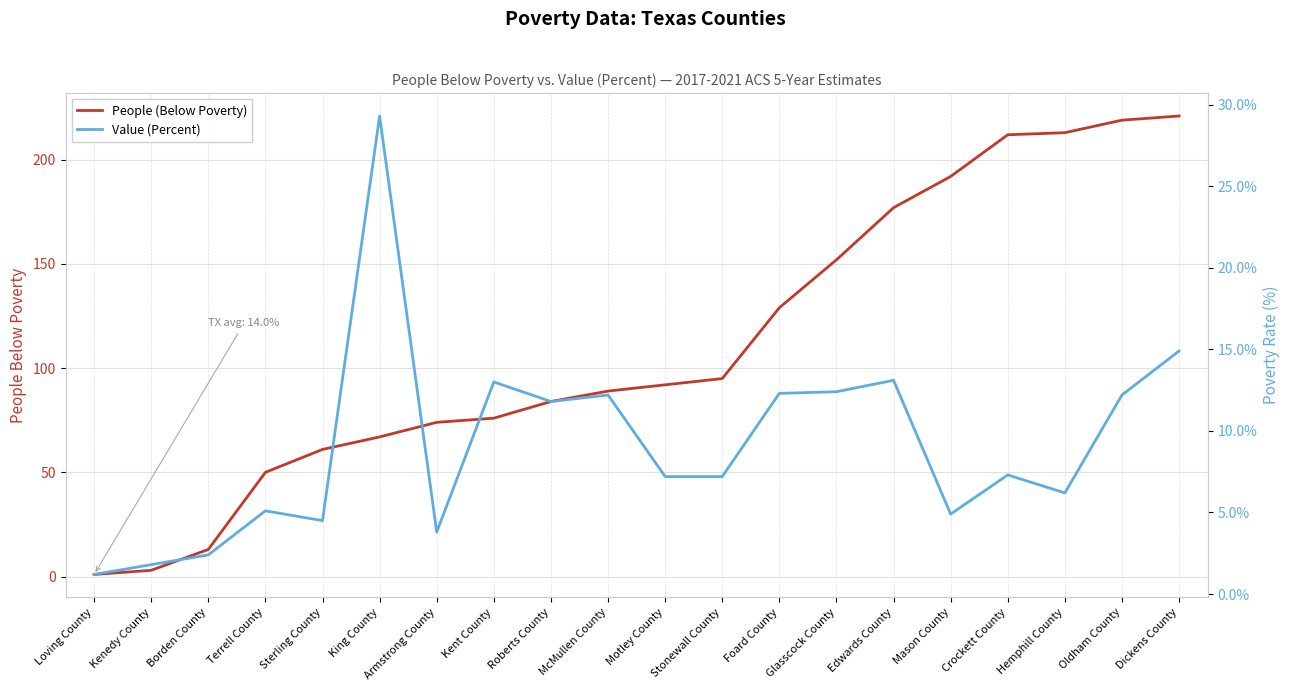

What is the maximum value shown in the chart?

221.0